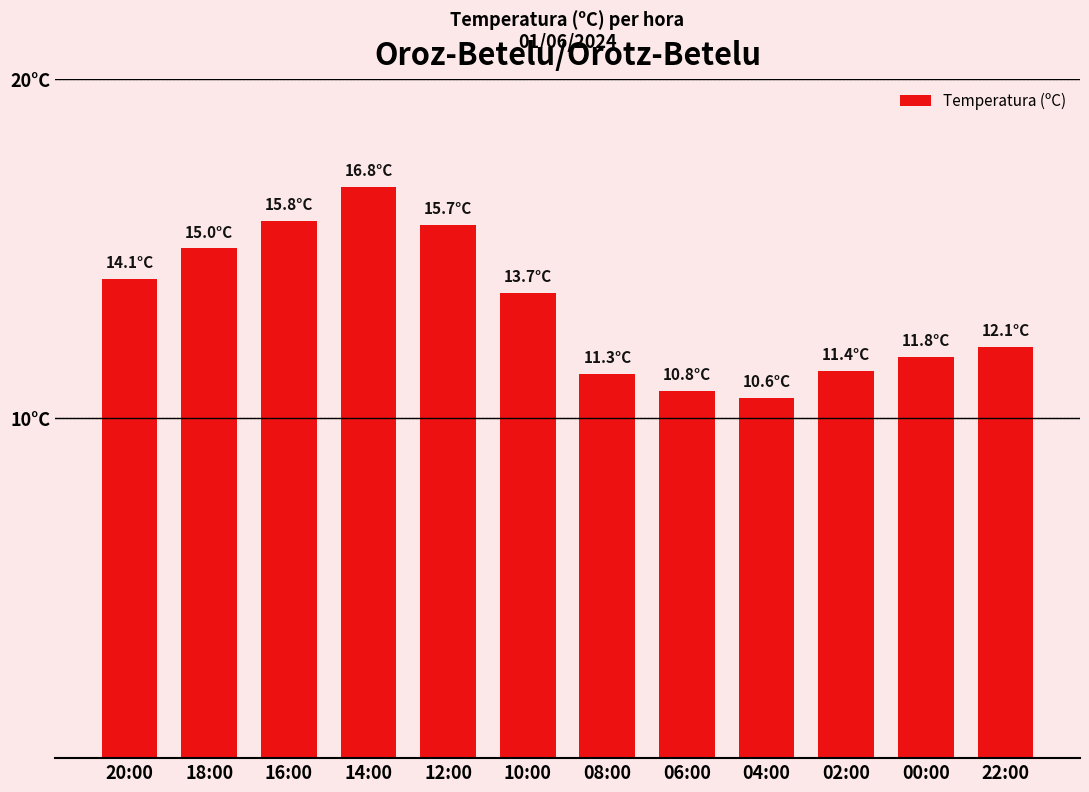

What is the label of the 8th bar from the left?

06:00